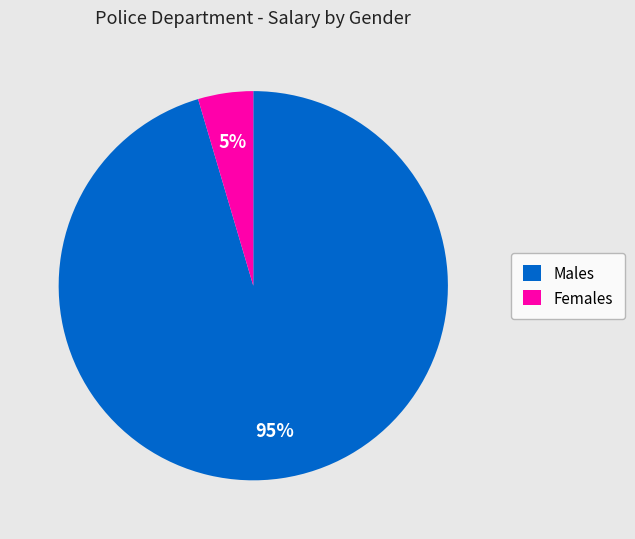

Which slice is the smallest?

Females